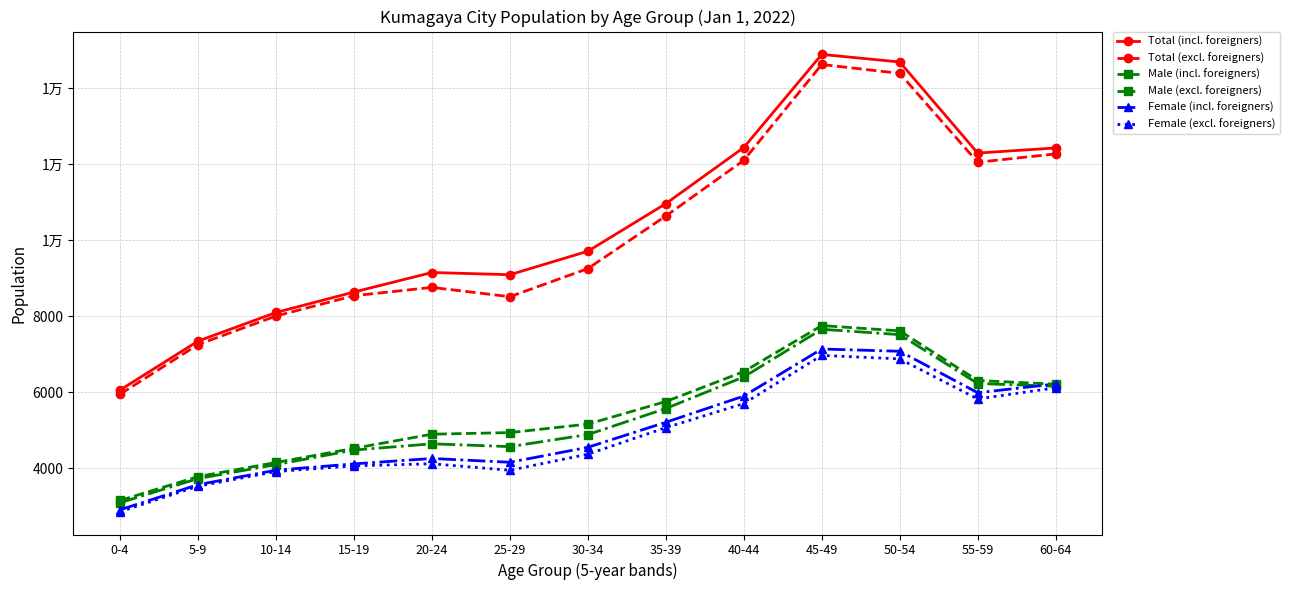

What is the sum of the Male (excl. foreigners) values at 25-29 and 50-54?

12081